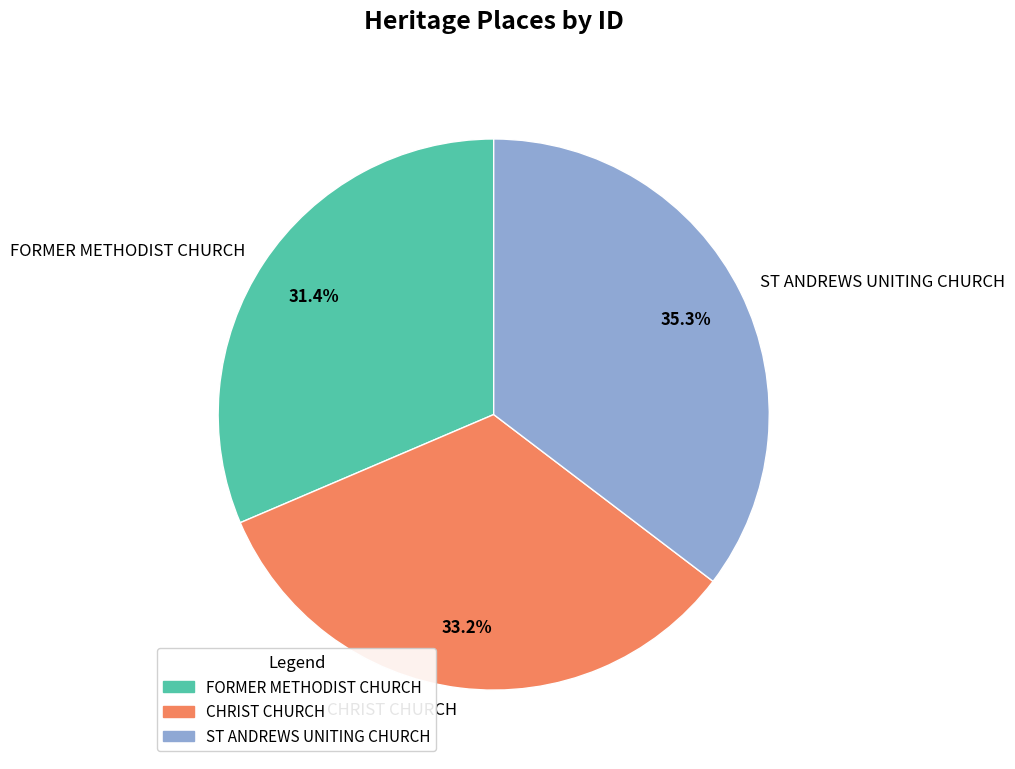

What is the smallest slice in the pie chart?

FORMER METHODIST CHURCH